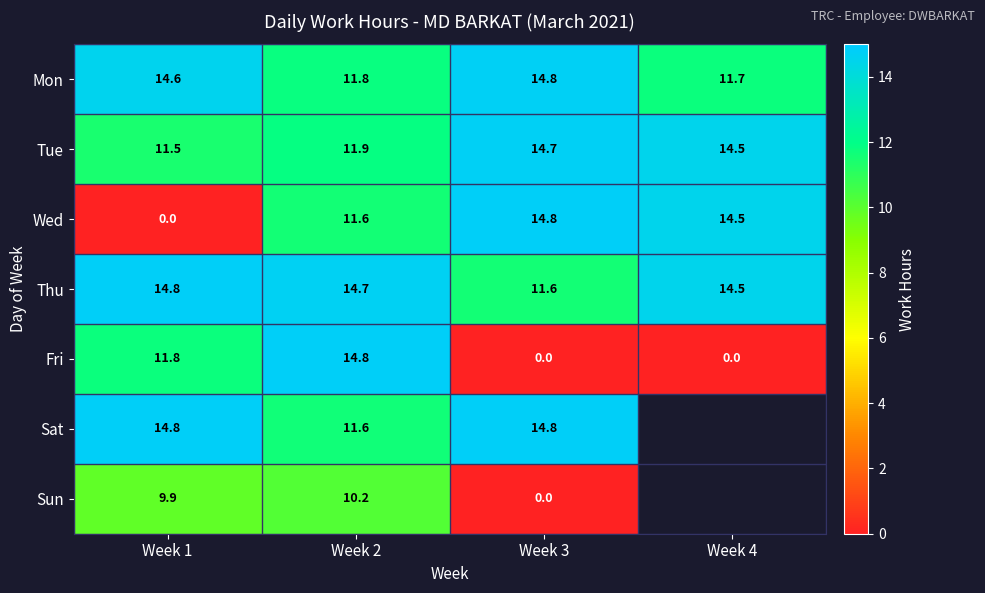

Is the value of Tue at Week 1 greater than the value of Wed at Week 4?

No